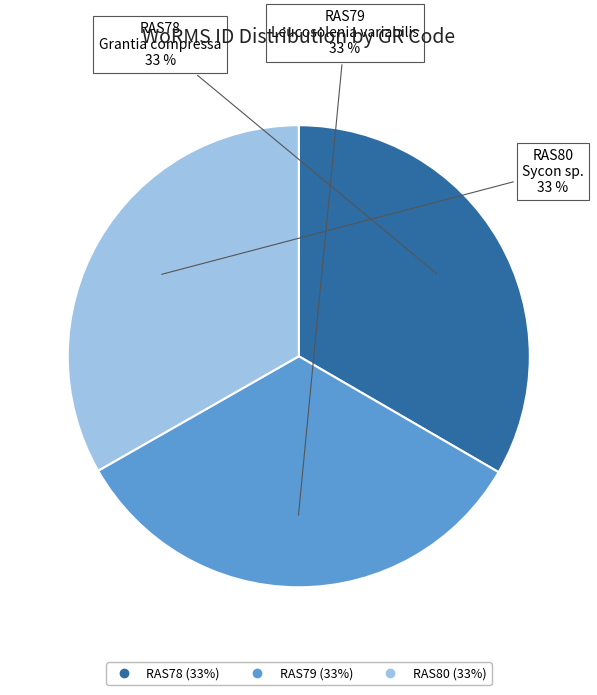

Approximately how many times larger is the value at RAS80 compared to RAS79?

1.0